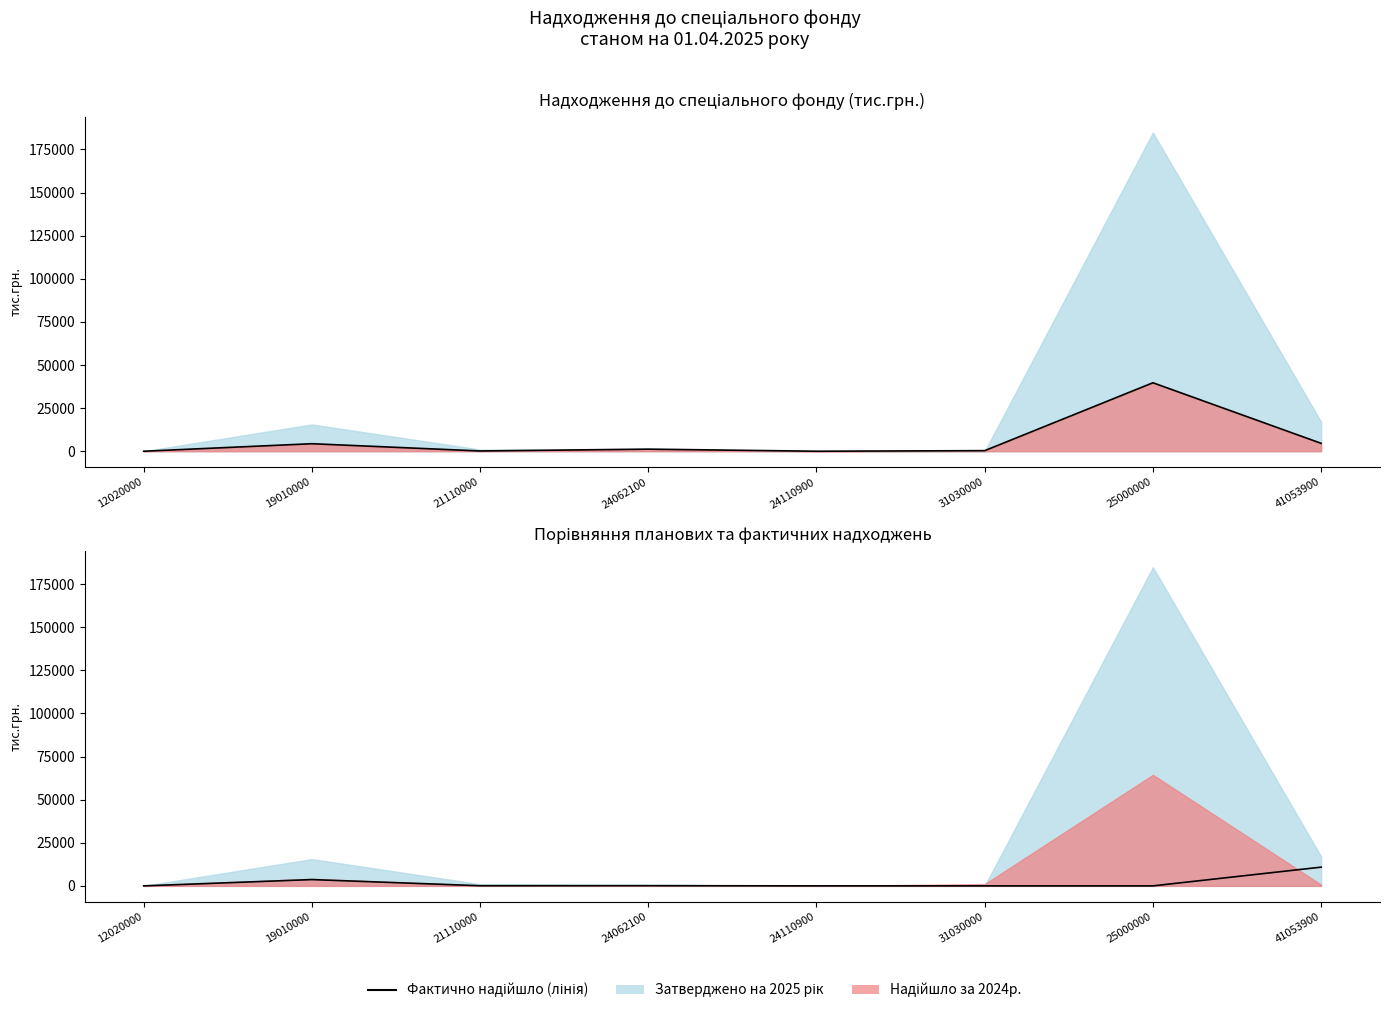

Where is Факт (лінія) nearest to the value 19852?

41053900